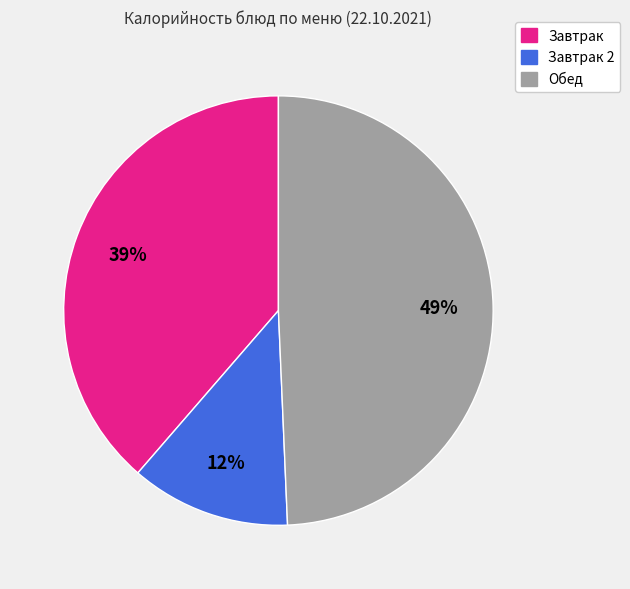

True or false: Завтрак accounts for 39% of the total.

True